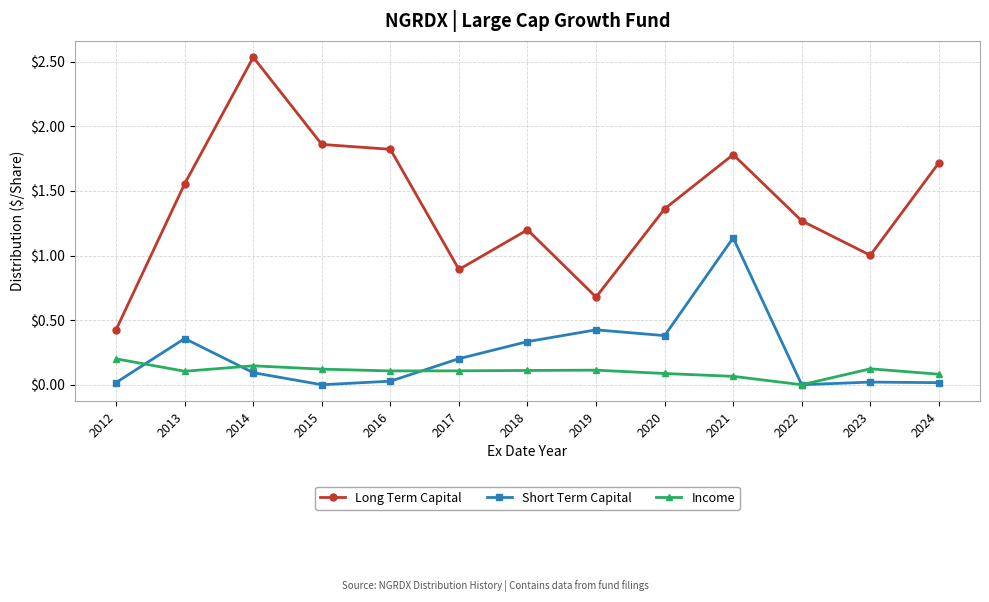

At which category does Short Term Capital reach its first local valley?

2015